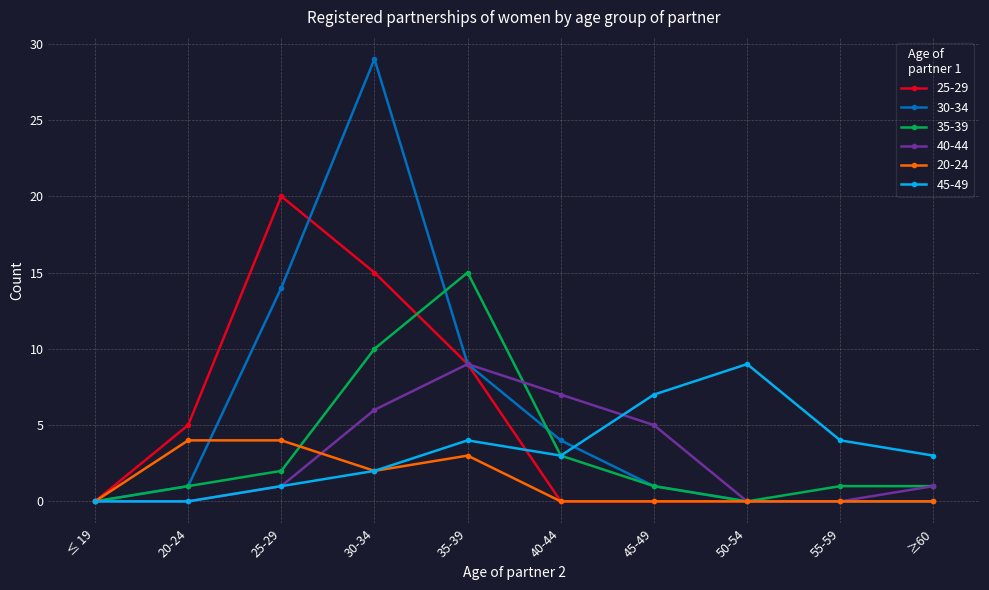

Reading left to right, what are all the values shown in this chart?

25-29: 0	5	20	15	9	0	0	0	0	0
30-34: 0	1	14	29	9	4	1	0	0	0
35-39: 0	1	2	10	15	3	1	0	1	1
40-44: 0	0	1	6	9	7	5	0	0	1
20-24: 0	4	4	2	3	0	0	0	0	0
45-49: 0	0	1	2	4	3	7	9	4	3